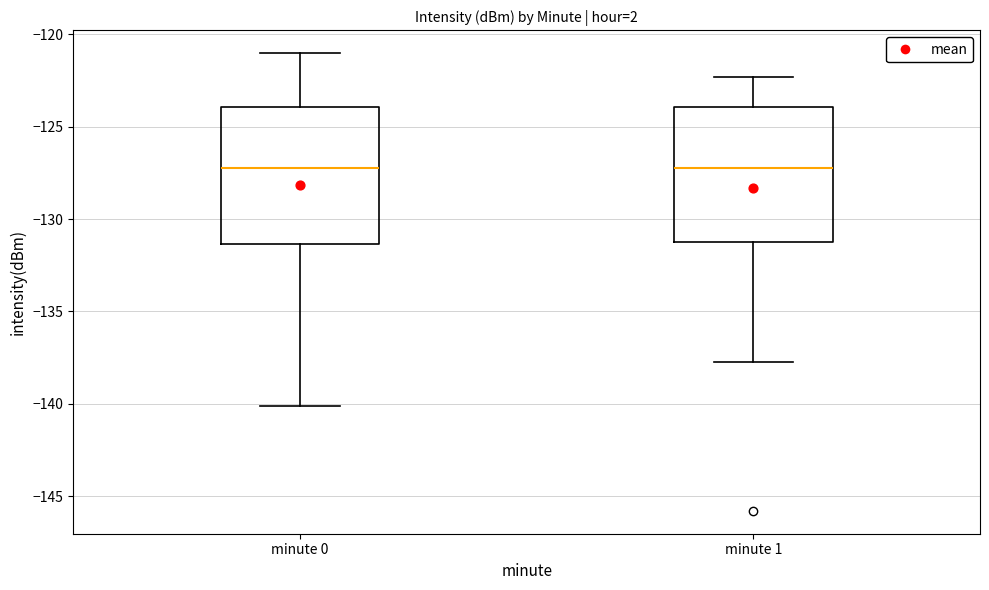

Reading left to right, transcribe this box plot: for each box, give where its median line is, the range the box spans, and where its two whiskers end, as read against the y-axis. The values are not printed on the chart, so give them approximately, as read against the axis.

minute 0: median -127.0, box -131.5 to -124.0, whiskers -140.0 to -121.0
minute 1: median -127.0, box -131.0 to -124.0, whiskers -137.5 to -122.5